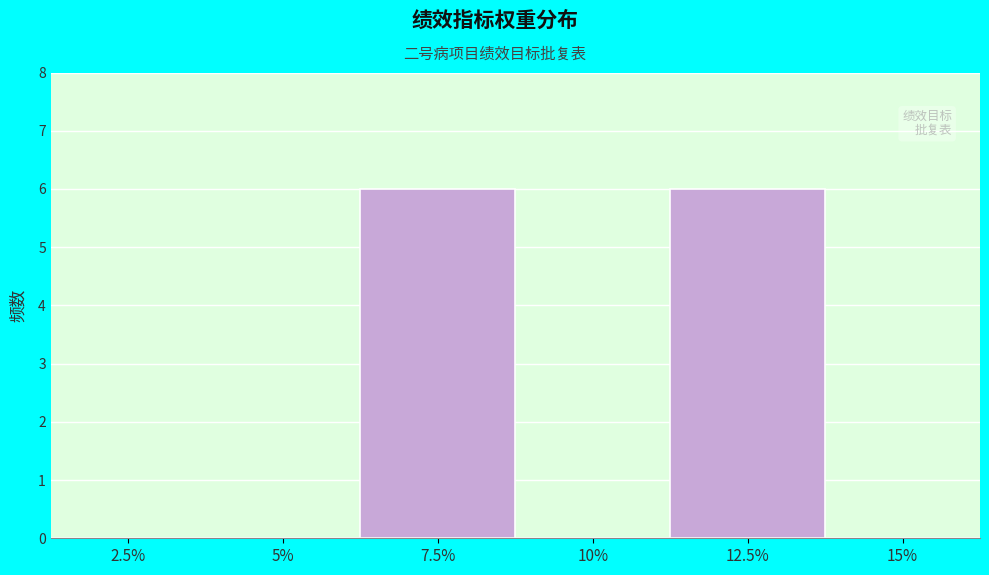

Reading left to right, list all the values displayed in this chart.

2.5%=0	5%=0	7.5%=6	10%=0	12.5%=6	15%=0